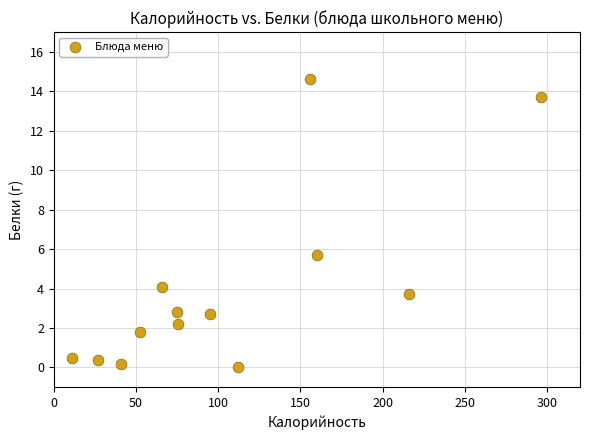

What Y value in the scatter plot is closest to 7?

5.7